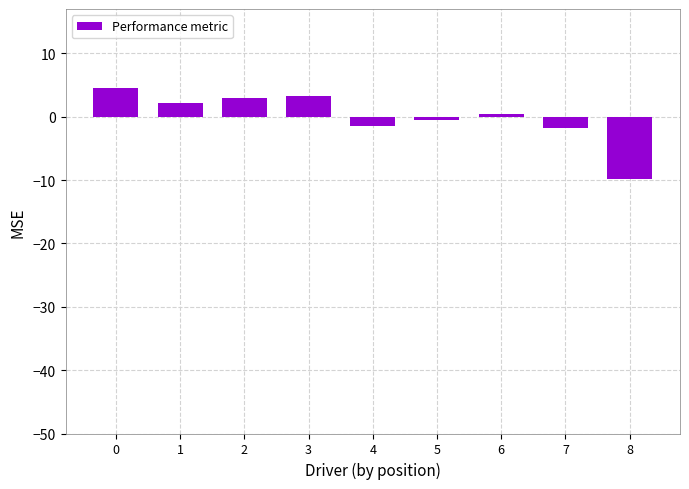

What is the difference between the maximum and minimum values?

14.4